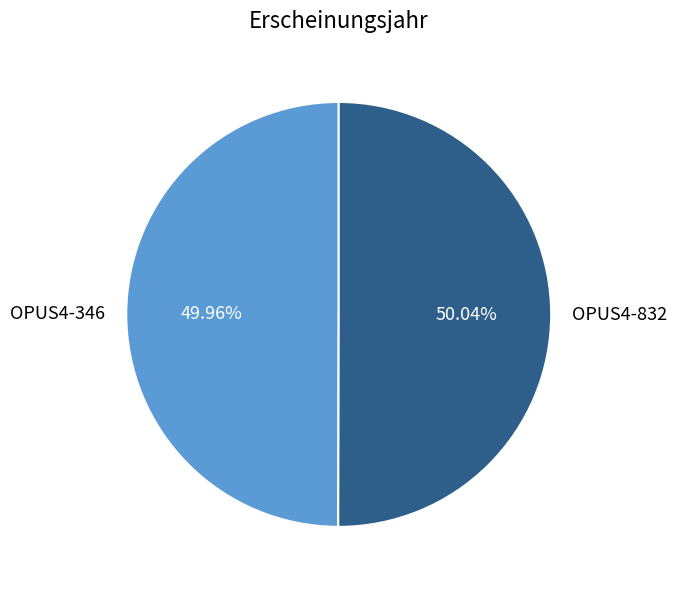

The OPUS4-832 slice represents 43% of the pie. True or false?

False